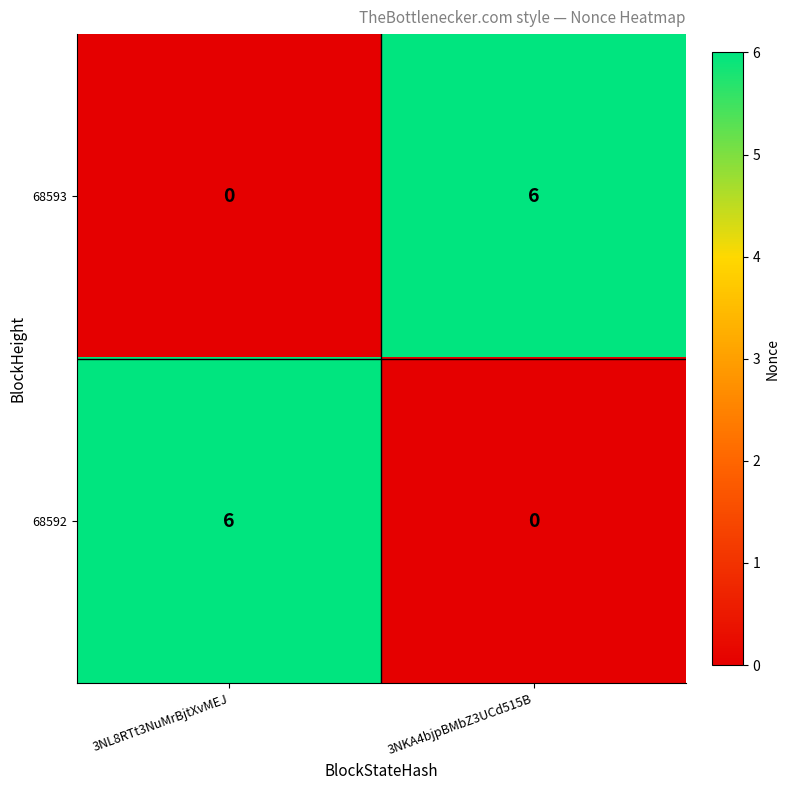

True or false: 68592 has a value of 6 at 3NL8RTt3NuMrBjtXvMEJ.

True